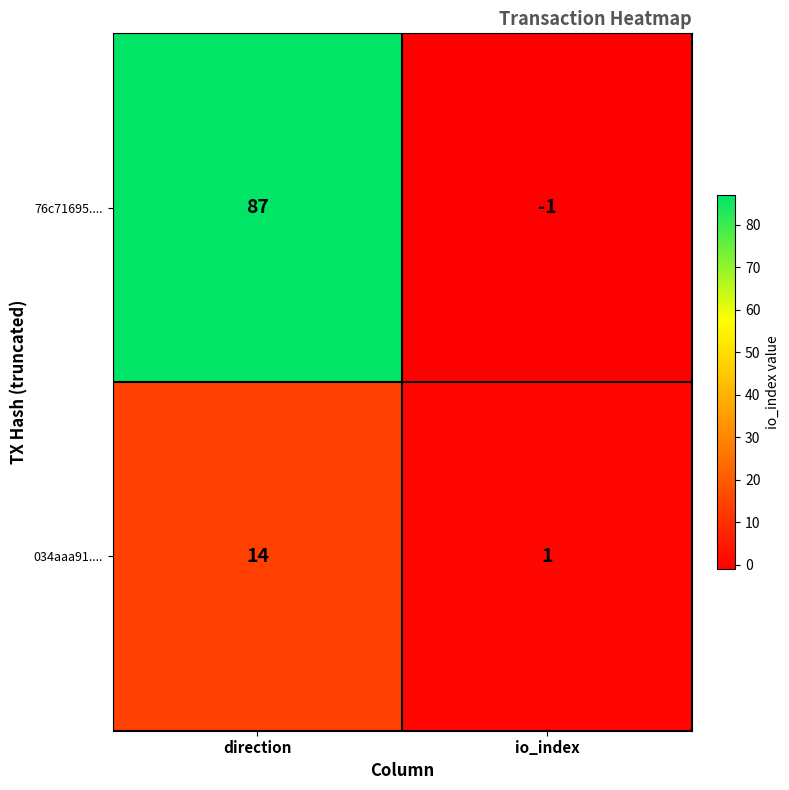

Read the 76c71695.... value at direction.

87